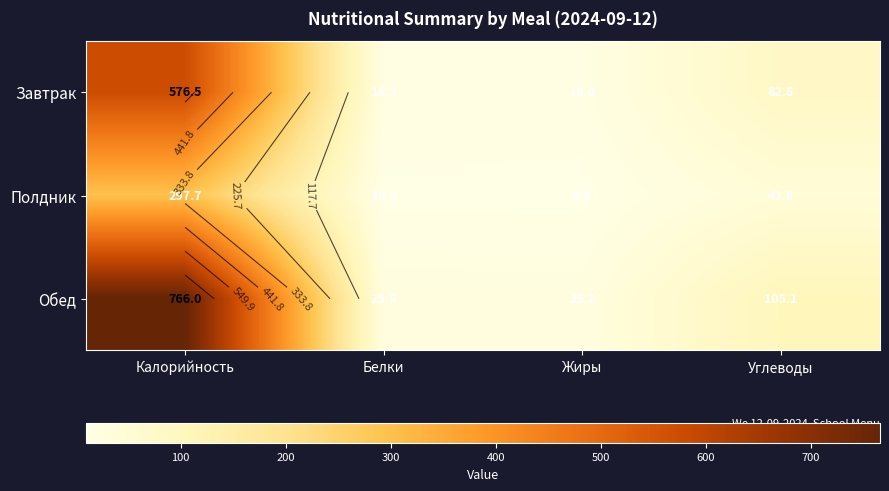

Which series has the largest range (max minus min)?

Обед